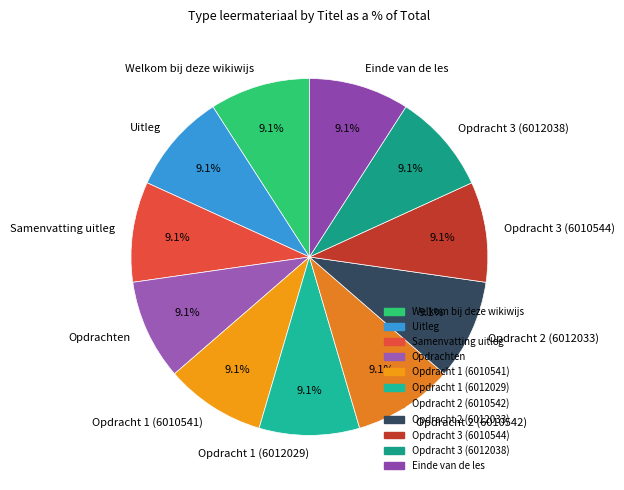

Count the number of slices in the pie.

11